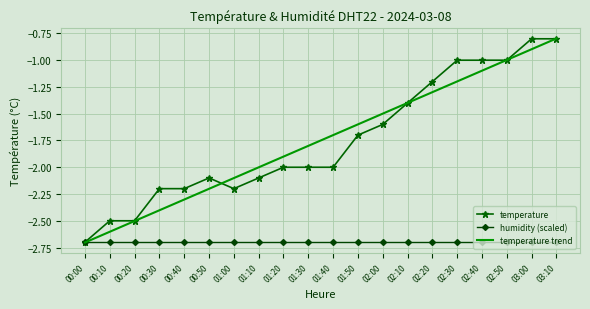

What value does the temperature trend series have at 01:40?

-1.7